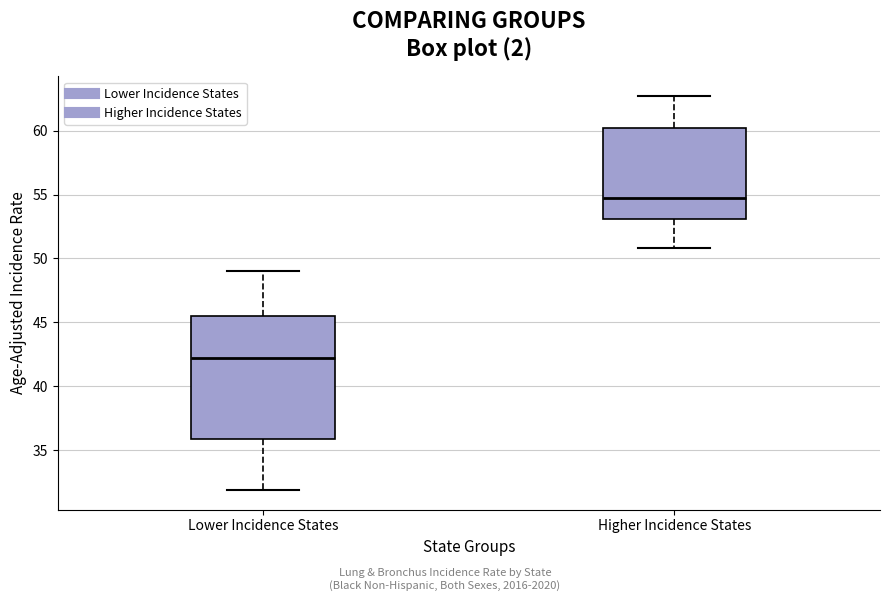

Where does the lower whisker of the box for Lower Incidence States end on the y-axis? The values are not printed on the chart, so give them approximately, as read against the axis.

32.0